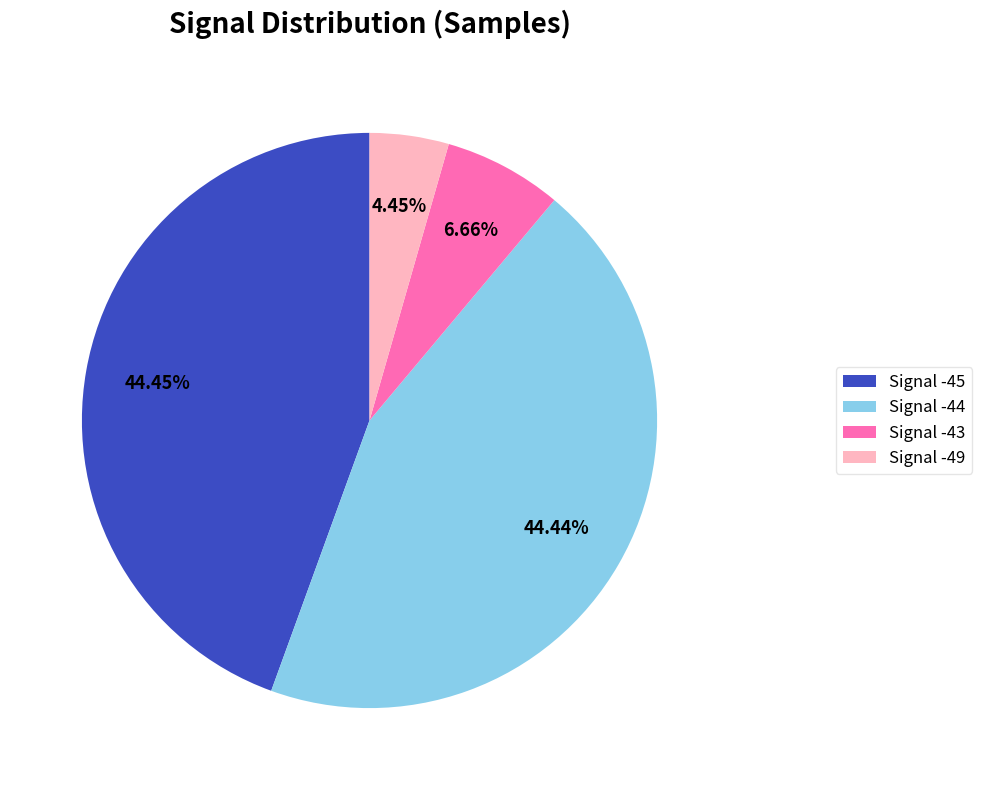

The Signal -43 slice represents 12% of the pie. True or false?

False